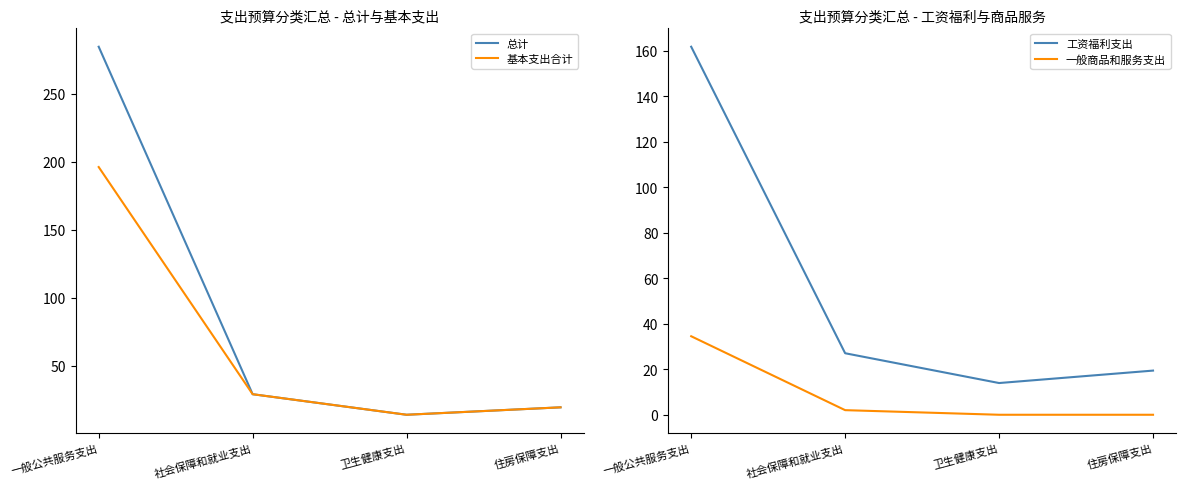

Where does the 总计 series first go above 29?

一般公共服务支出